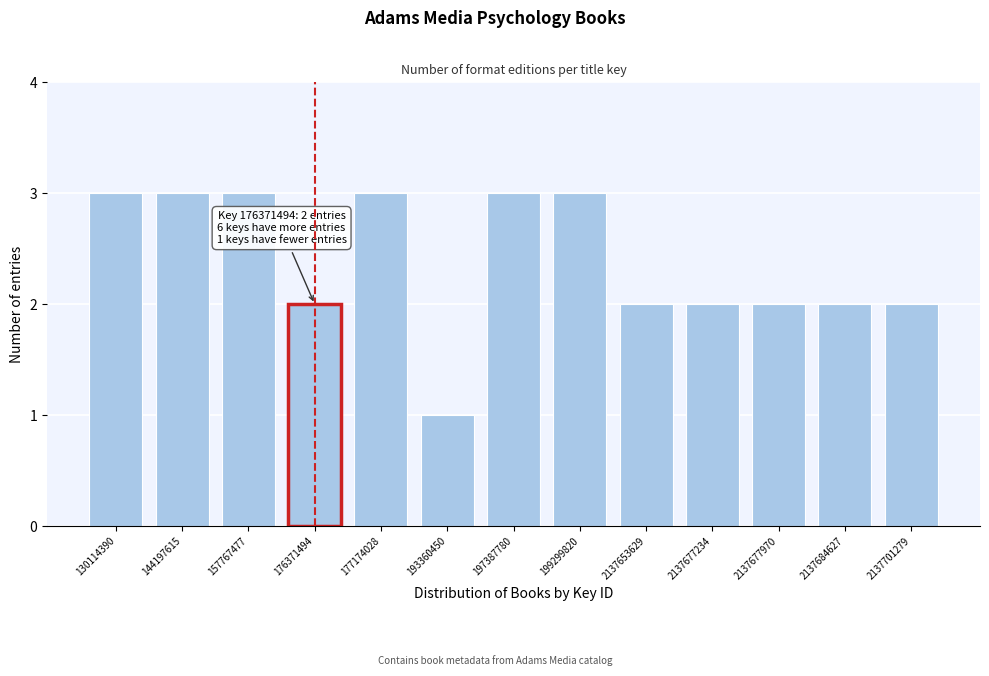

Reading left to right, extract all data points from this chart.

130114390=3	144197615=3	157767477=3	176371494=2	177174028=3	193360450=1	197387780=3	199299820=3	2137653629=2	2137677234=2	2137677970=2	2137684627=2	2137701279=2